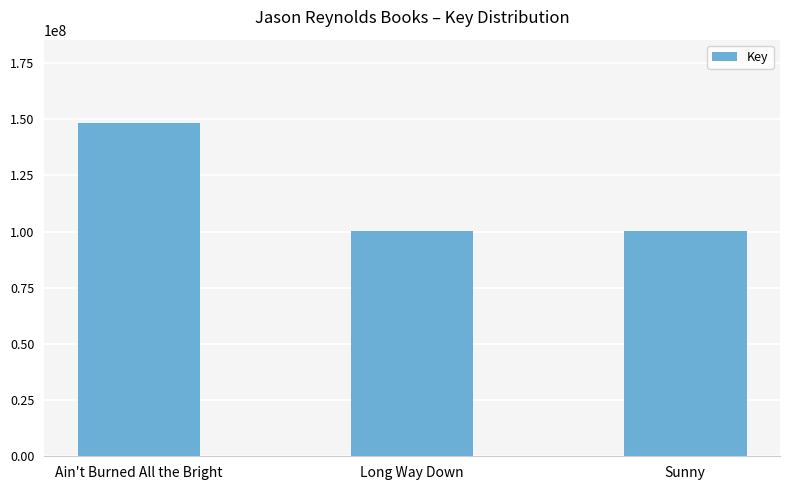

The chart shows a value of 174335329 at Long Way Down. True or false?

False